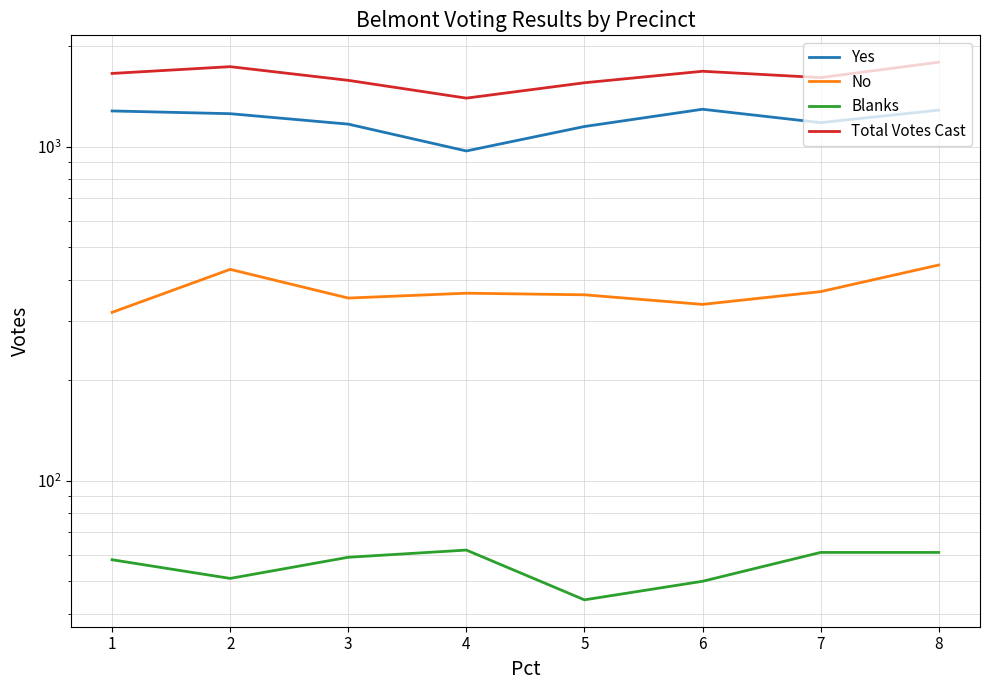

Reading right to left, what are all the values shown in this chart?

Yes: 8=1285	7=1179	6=1293	5=1148	4=970	3=1167	2=1254	1=1278
No: 8=442	7=368	6=337	5=360	4=364	3=352	2=429	1=319
Blanks: 8=61	7=61	6=50	5=44	4=62	3=59	2=51	1=58
Total Votes Cast: 8=1788	7=1608	6=1680	5=1552	4=1396	3=1578	2=1734	1=1655